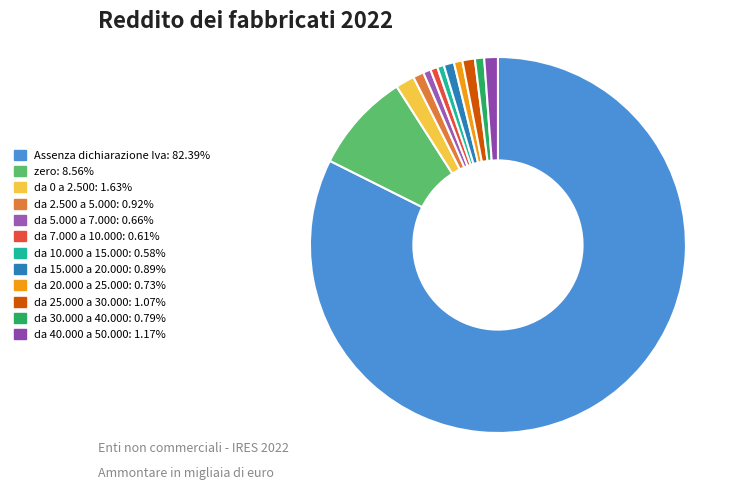

The da 25.000 a 30.000 slice represents 11% of the pie. True or false?

False